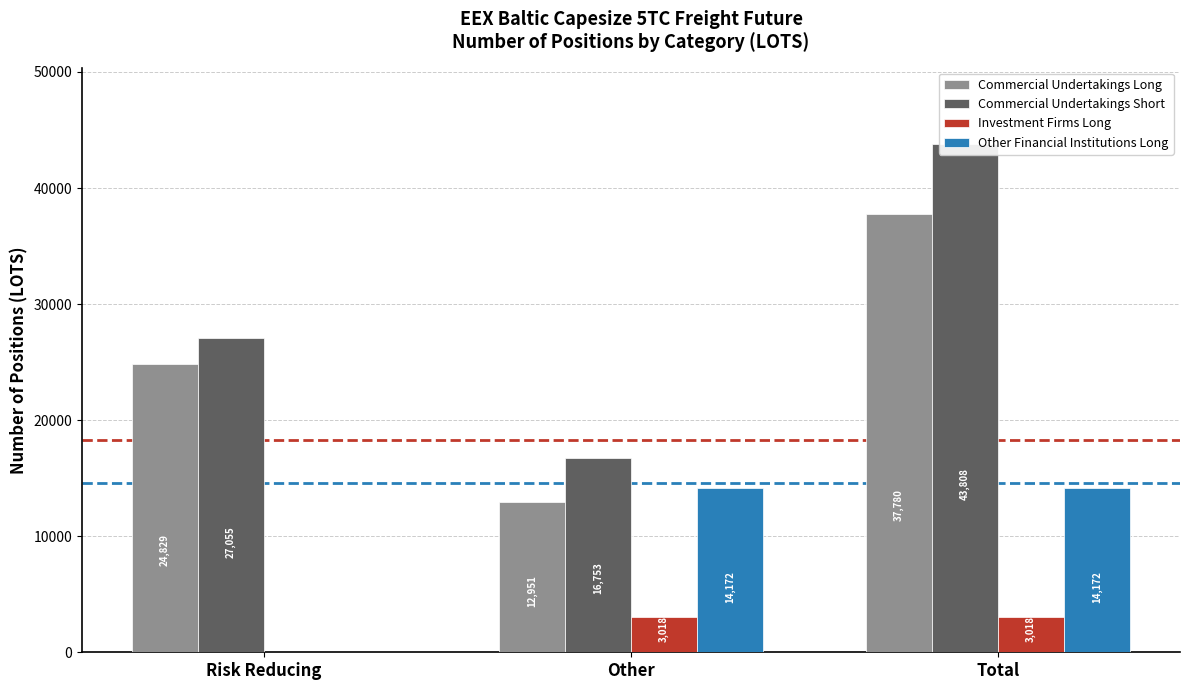

Rank the series at Risk Reducing from highest to lowest value.

Commercial Undertakings Short, Commercial Undertakings Long, Investment Firms Long, Other Financial Institutions Long